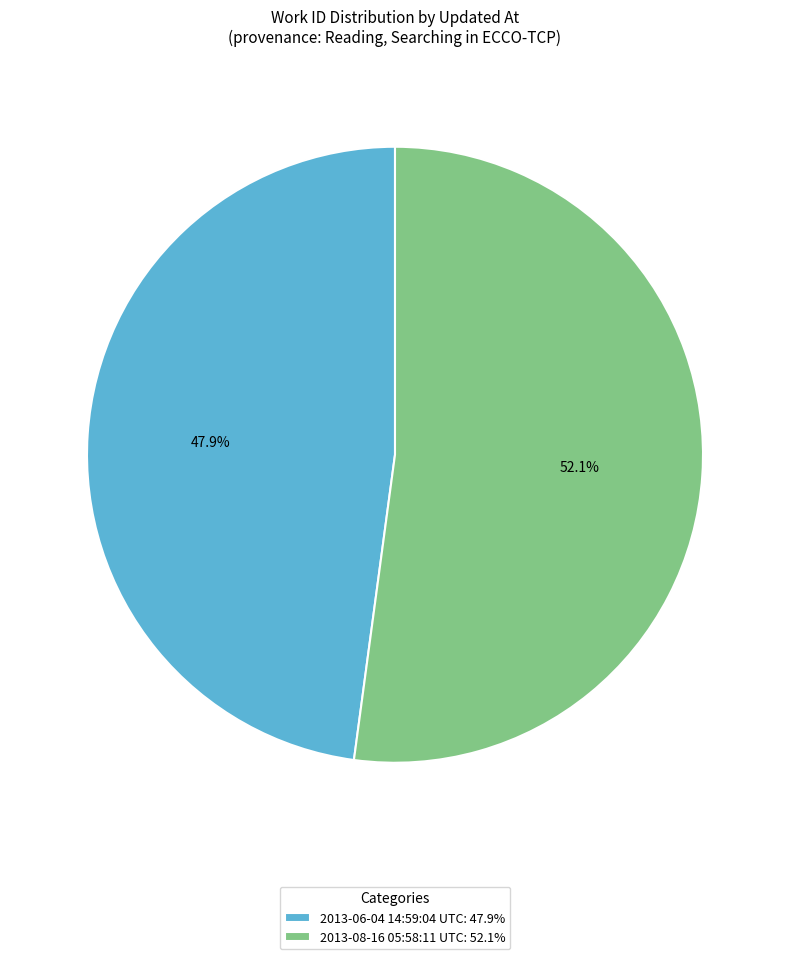

To the nearest percent, what is the difference between the largest and smallest slice percentages?

4%